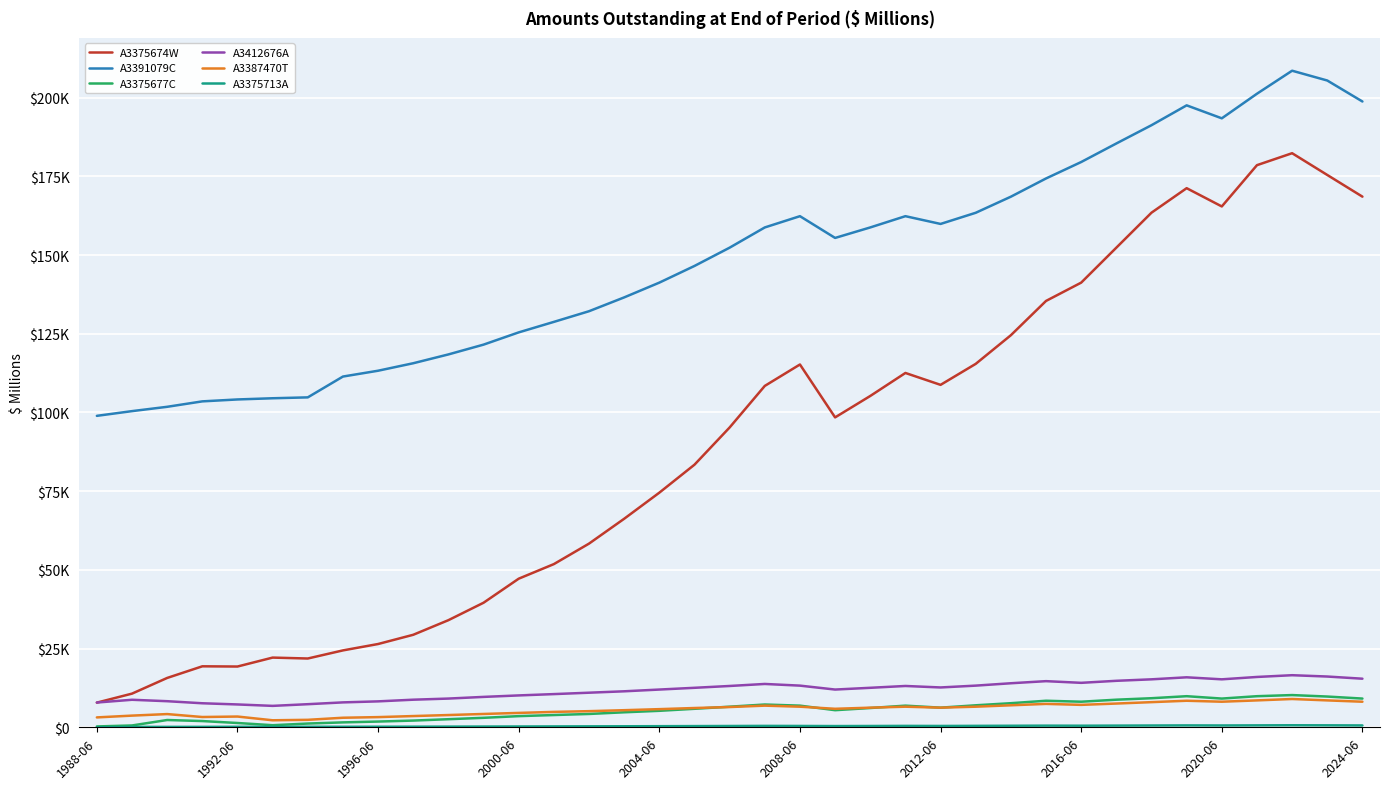

Is this an area chart (filled region under the line)?

No